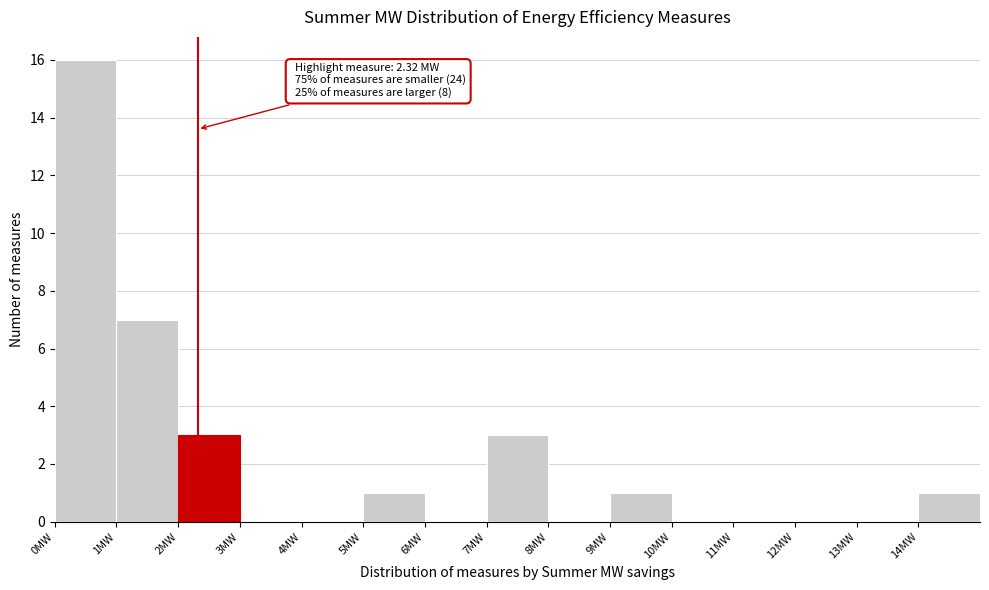

Over which range of the x-axis is the bar tallest?

0 to 1